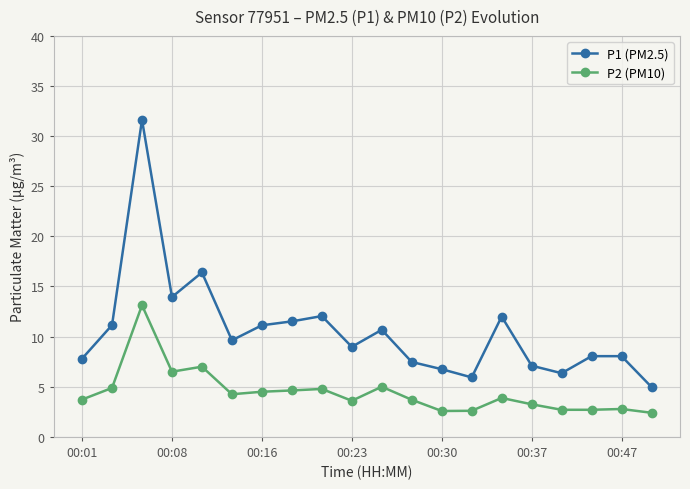

True or false: P1 (PM2.5) and P2 (PM10) intersect in this chart.

False